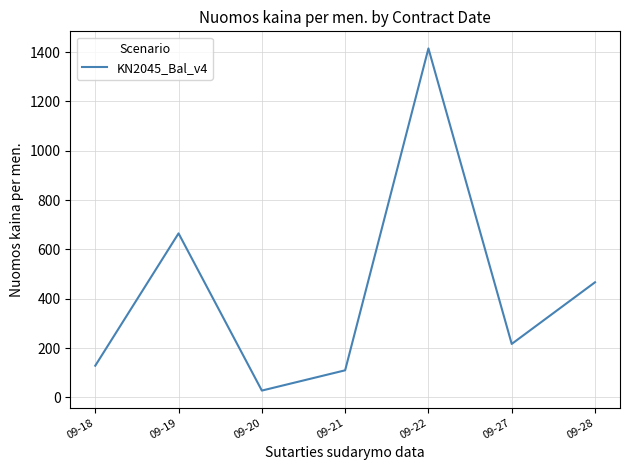

Where is the first local maximum?

09-19